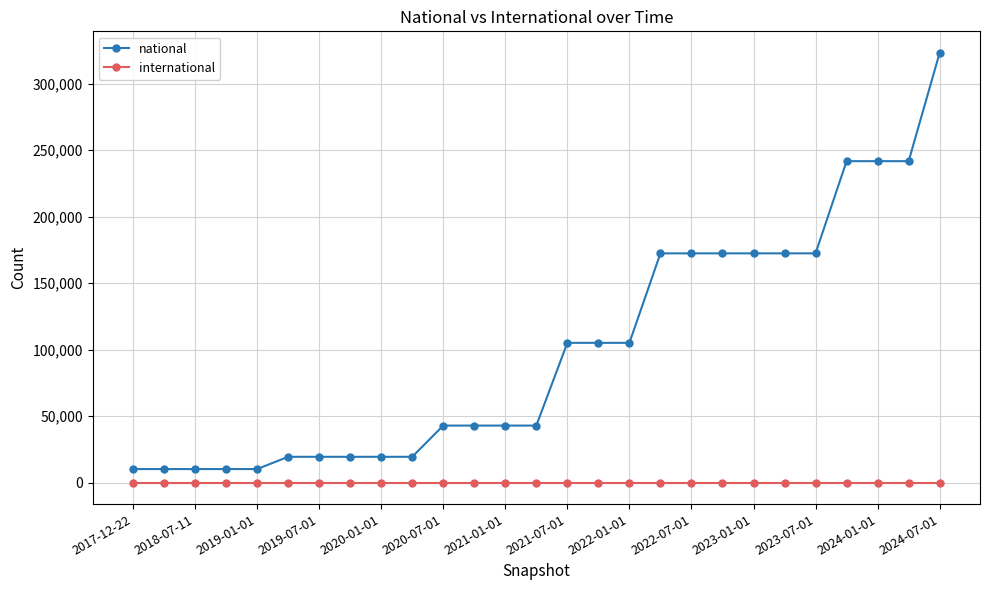

List the series in order of their overall mean, highest first.

national, international